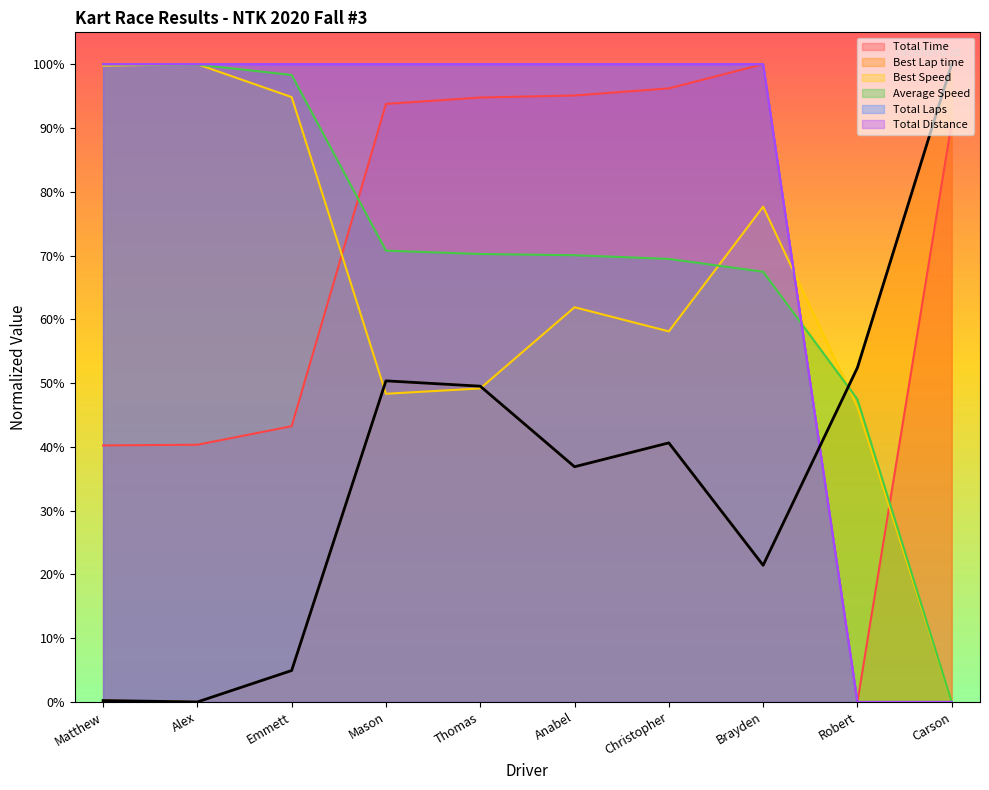

At Brayden, list the series in order from smallest to largest.

Best Lap time, Average Speed, Best Speed, Total Time, Total Laps, Total Distance